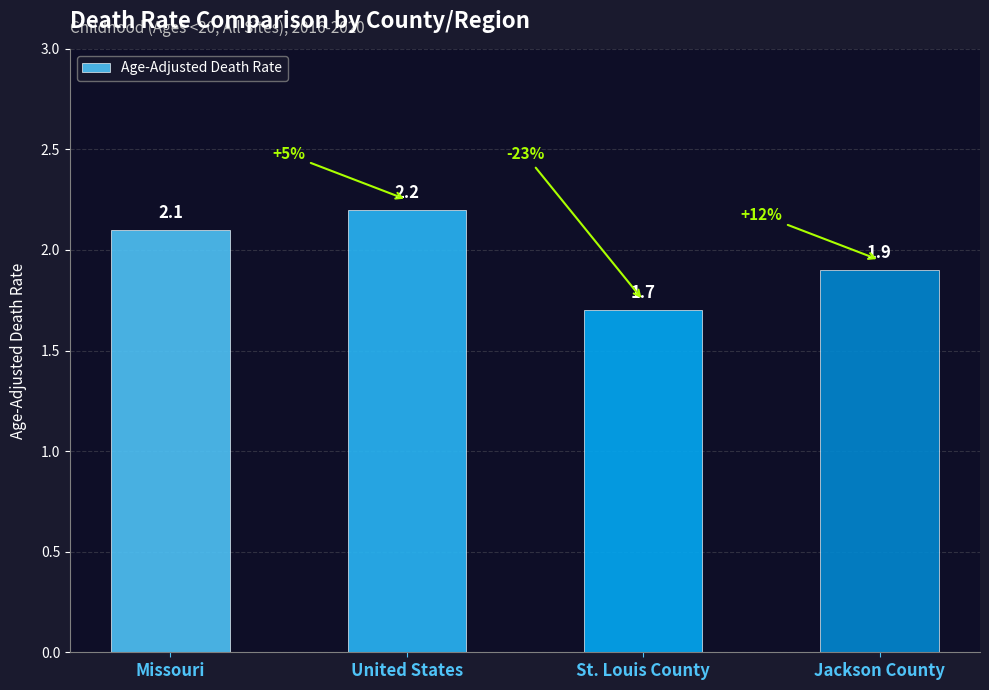

Between Missouri and St. Louis County, which is larger?

Missouri